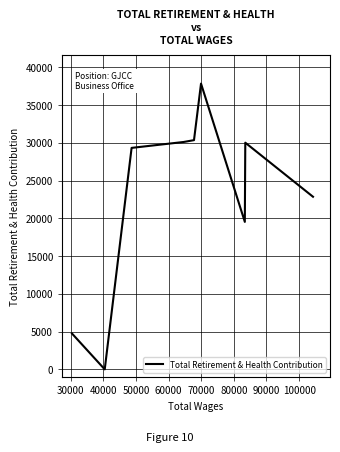

What is the difference between the maximum and minimum values?

37867.2